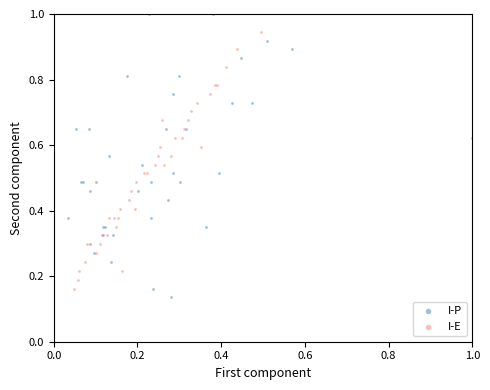

Which series contains the lowest Y value?

I-P